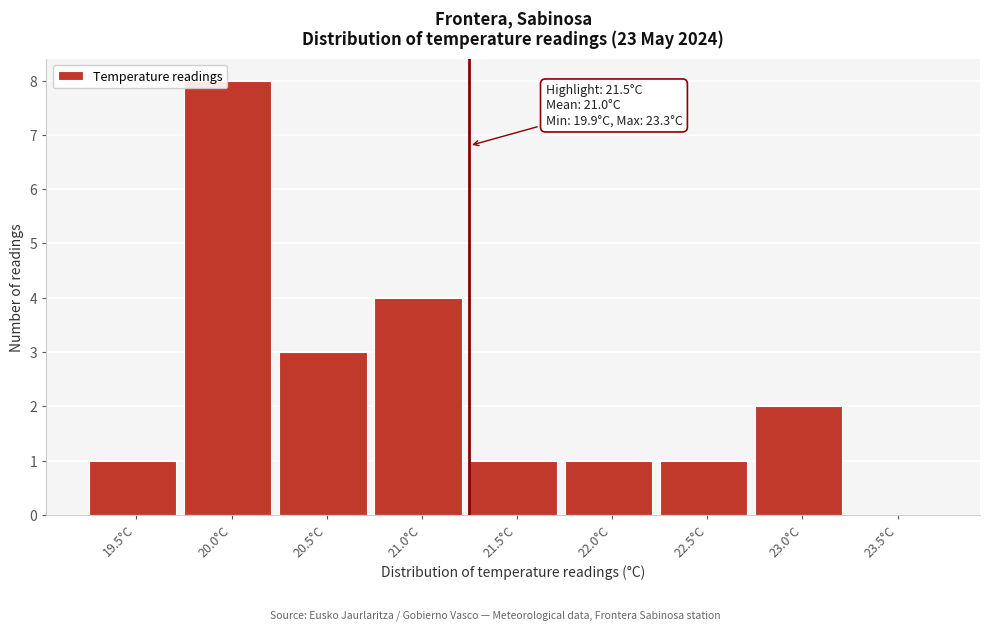

Reading left to right, transcribe all the data shown in this chart.

19.5°C=1	20.0°C=8	20.5°C=3	21.0°C=4	21.5°C=1	22.0°C=1	22.5°C=1	23.0°C=2	23.5°C=0